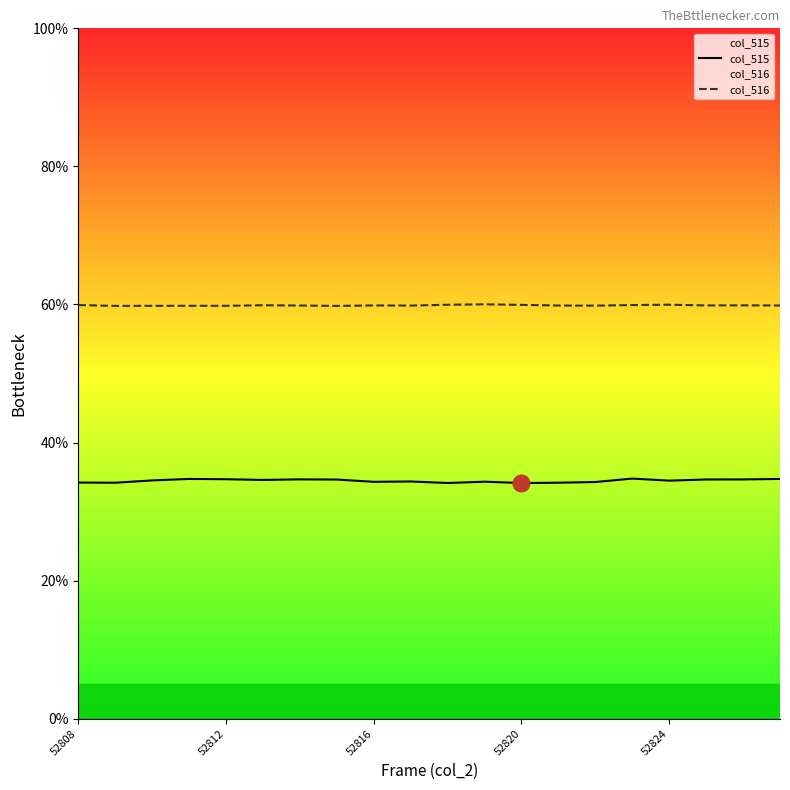

Reading left to right, what are all the values shown in this chart?

col_515: 34.2	34.2	34.5	34.7	34.7	34.6	34.7	34.6	34.3	34.4	34.1	34.3	34.1	34.2	34.3	34.8	34.5	34.7	34.7	34.7
col_516: 59.9	59.8	59.8	59.8	59.8	59.9	59.9	59.8	59.9	59.8	60.0	60.0	59.9	59.9	59.8	59.9	60.0	59.9	59.9	59.9